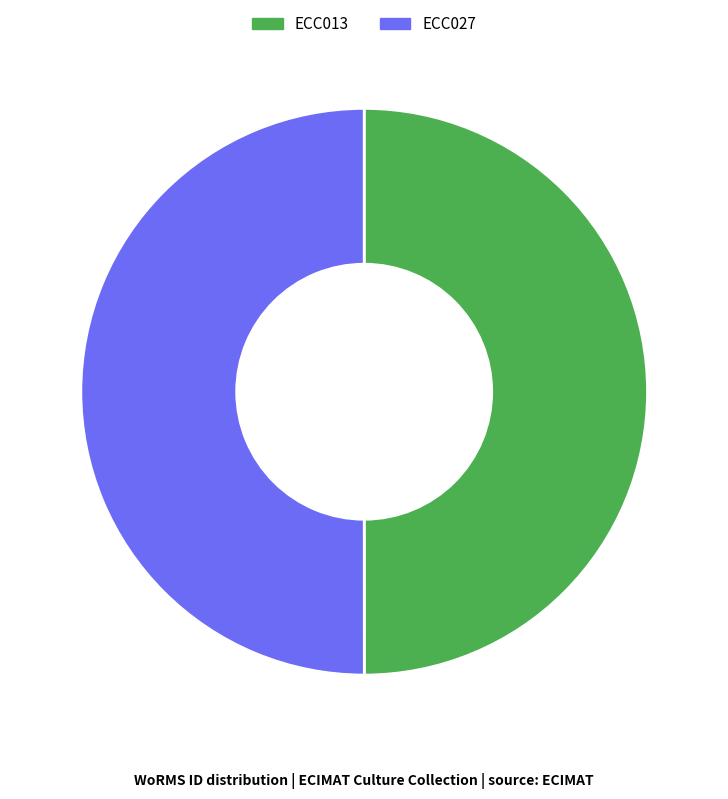

Approximately how many times larger is the value at ECC027 compared to ECC013?

1.0